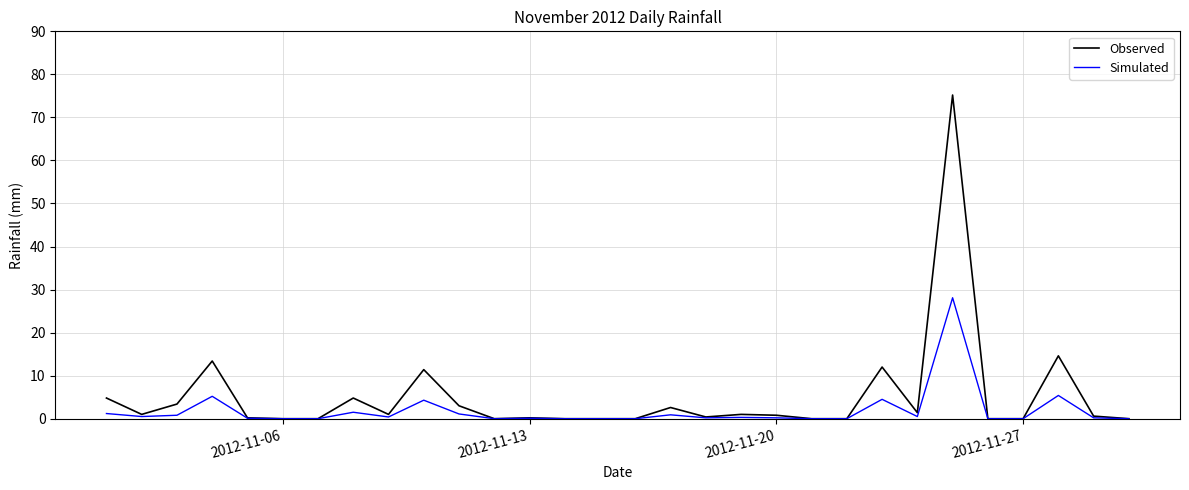

Which series has the largest range (max minus min)?

Observed